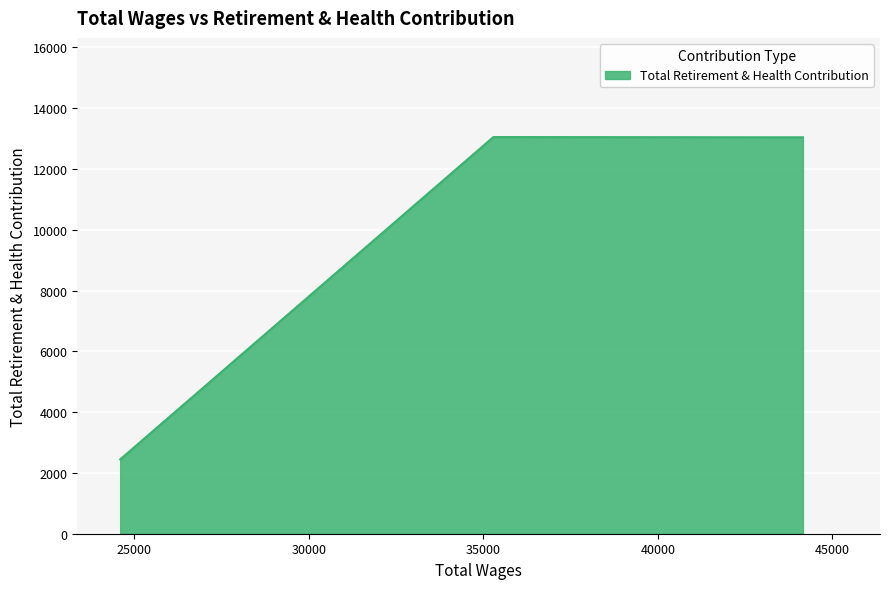

What is the maximum value shown in the chart?

13050